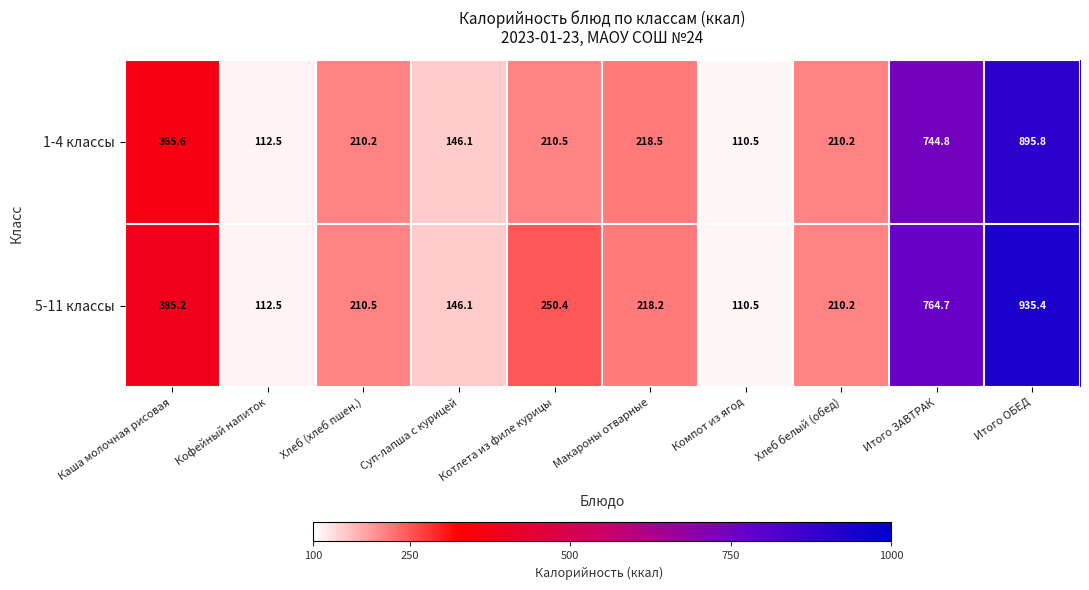

What is the difference between the second highest and second lowest values in the 1-4 классы series?

632.3